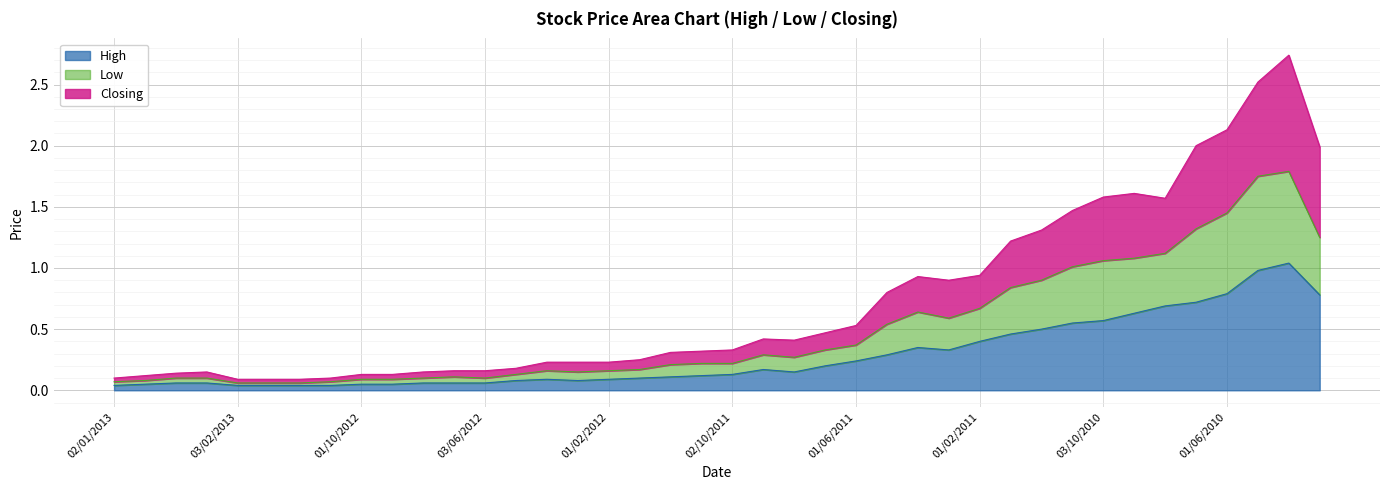

The High series shows 0.4 at 01/02/2011. True or false?

True